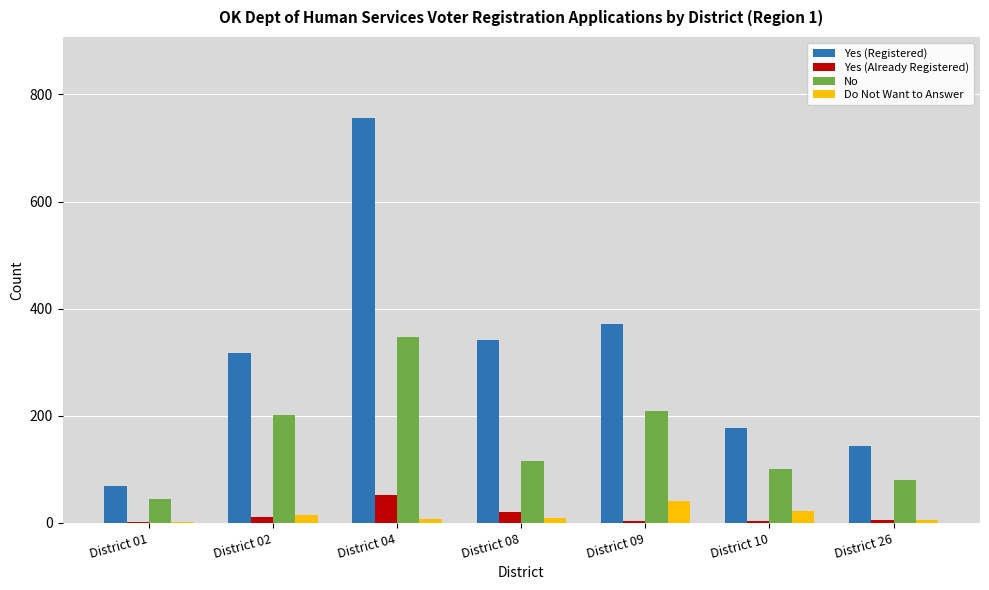

What are all the series names shown in the legend?

Yes (Registered), Yes (Already Registered), No, Do Not Want to Answer